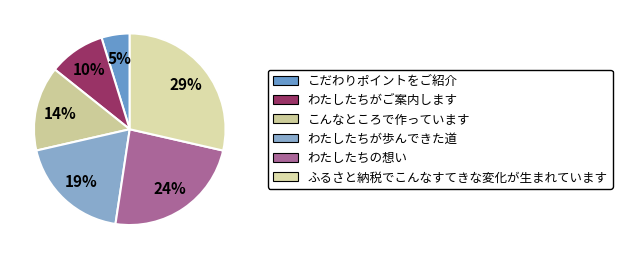

How many slices are in this pie chart?

6